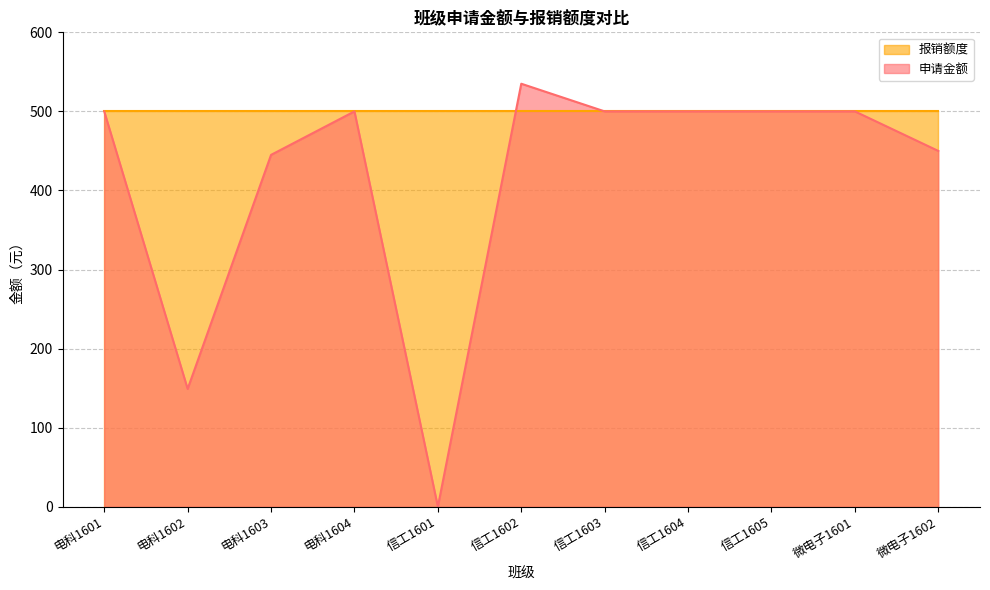

True or false: the data has more than 2 interior local peaks.

False